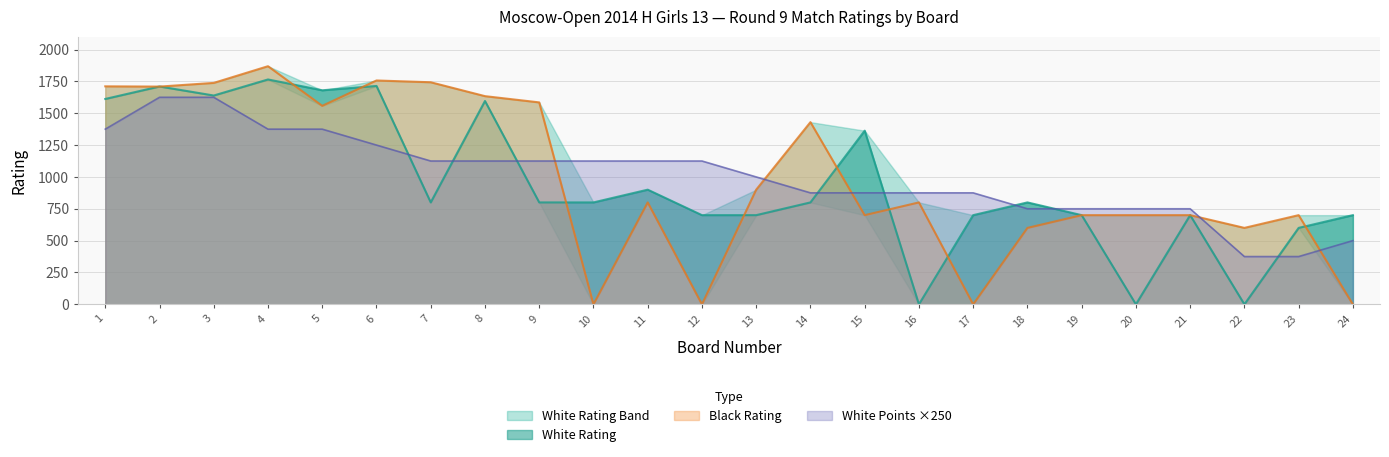

Which has a higher value, 10 or 11?

11